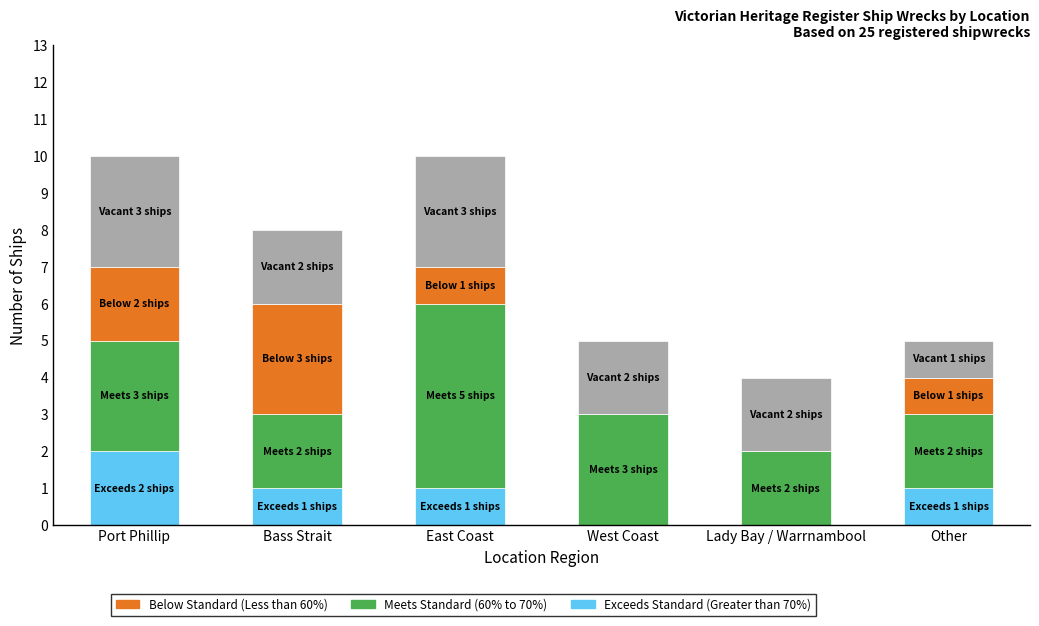

What is the total value across all series at Port Phillip?

10